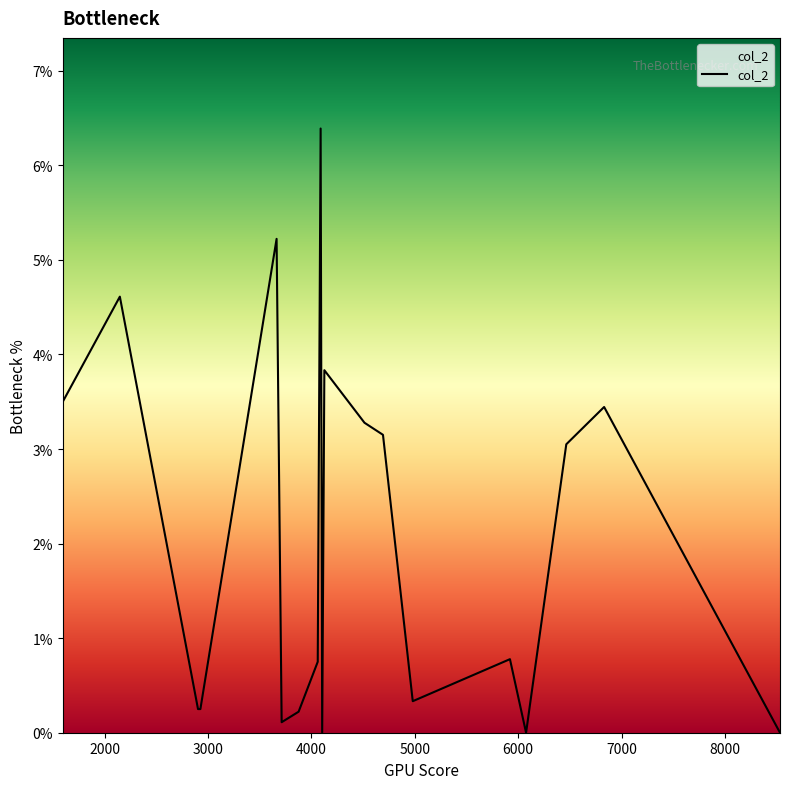

What is the difference between the maximum and minimum values?

6.4